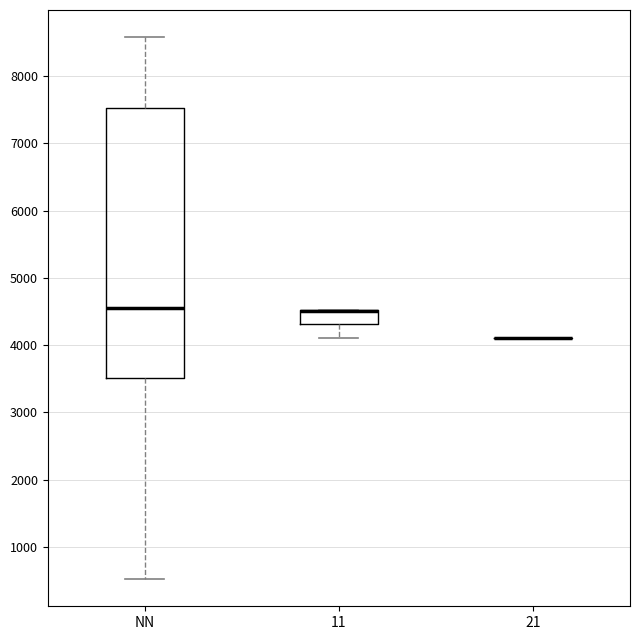

Which box is the tallest, from its lower edge to its upper edge?

NN